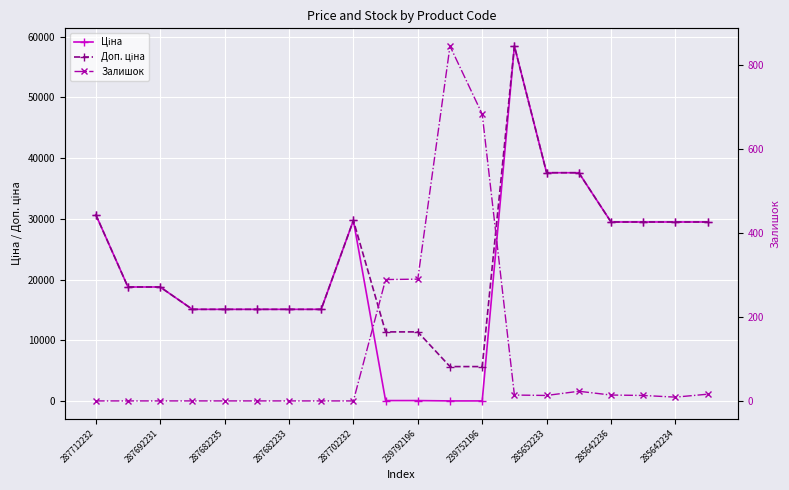

Which series has the largest range (max minus min)?

Ціна